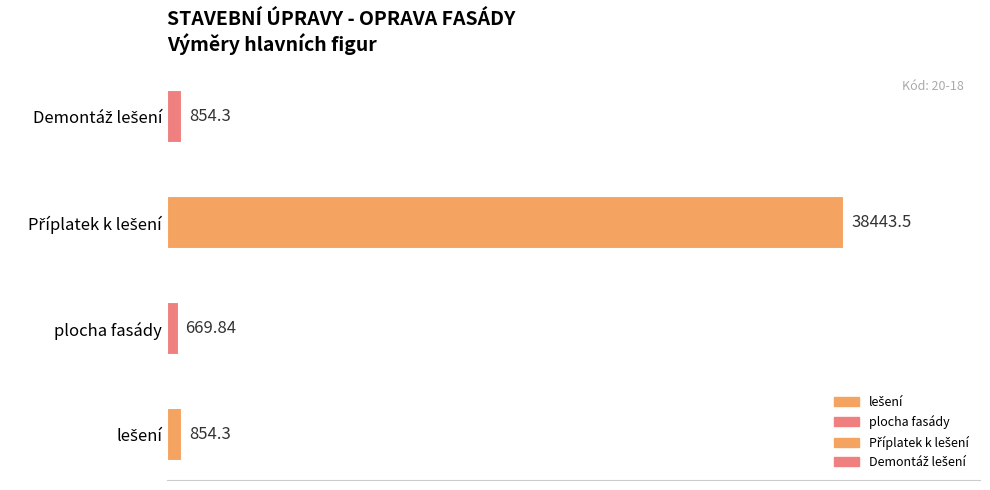

Is it true that the value at lešení is 485.7?

False